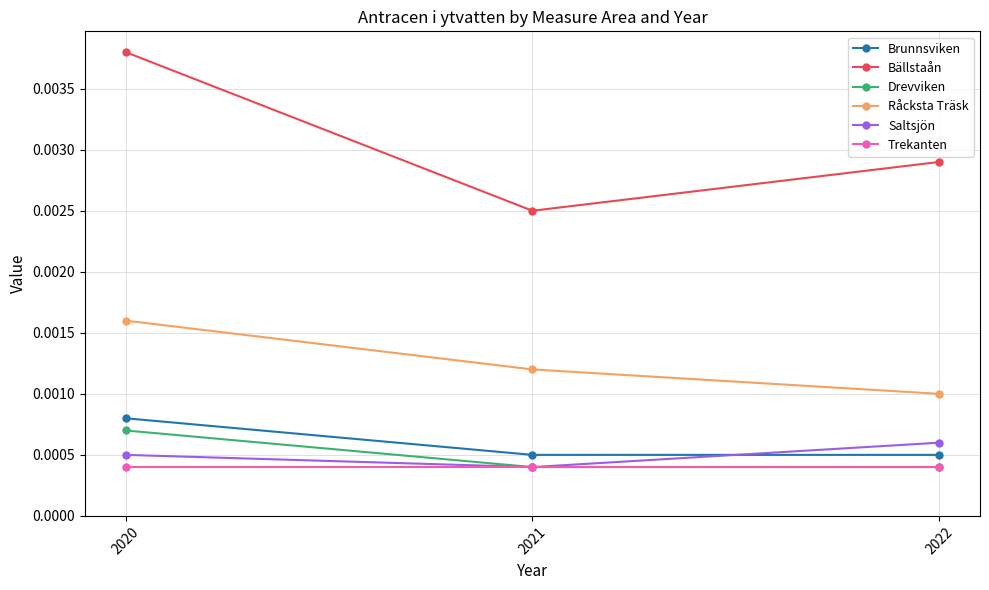

At how many categories does at least one series exceed 0?

3